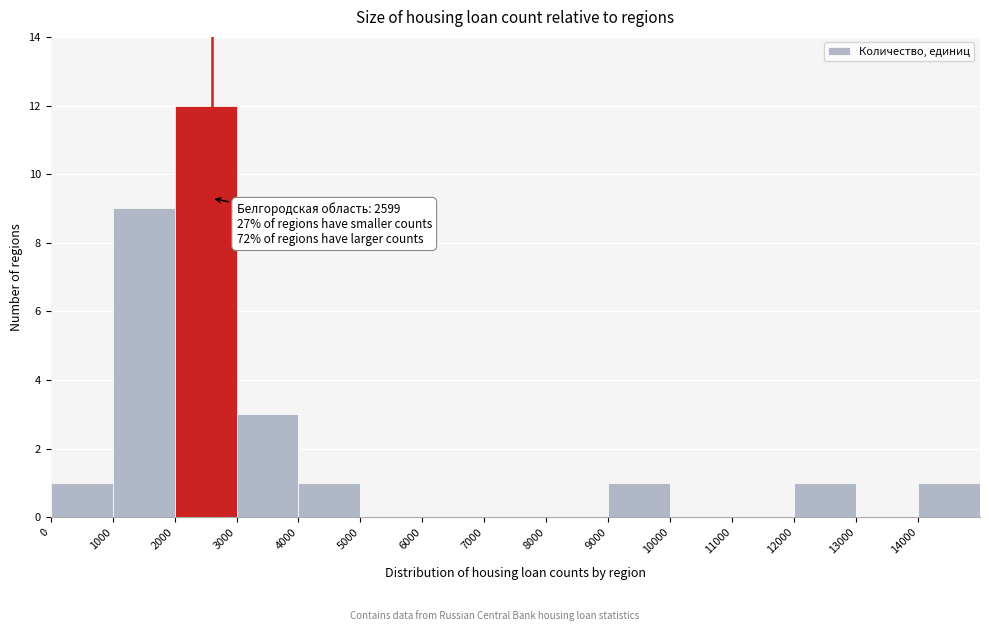

Over which range of the x-axis is the bar tallest?

2000 to 3000